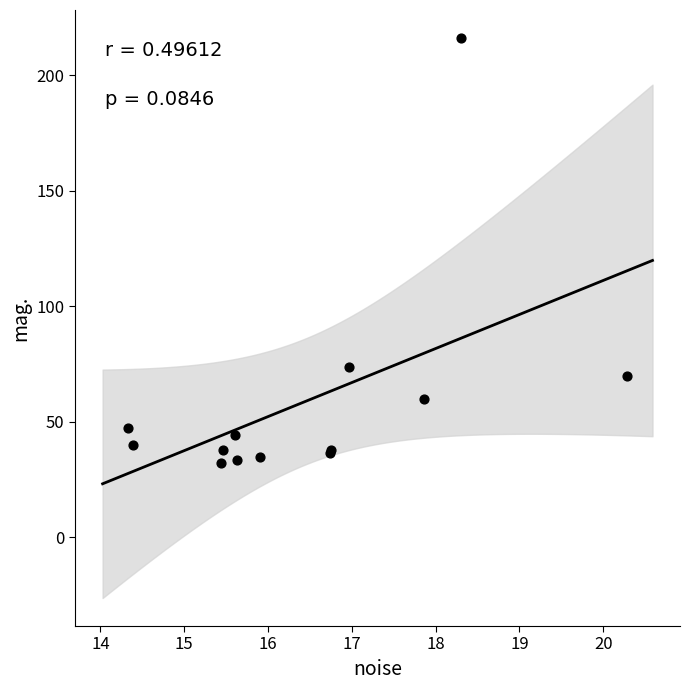

What Y value in the scatter plot is closest to 123?

73.5